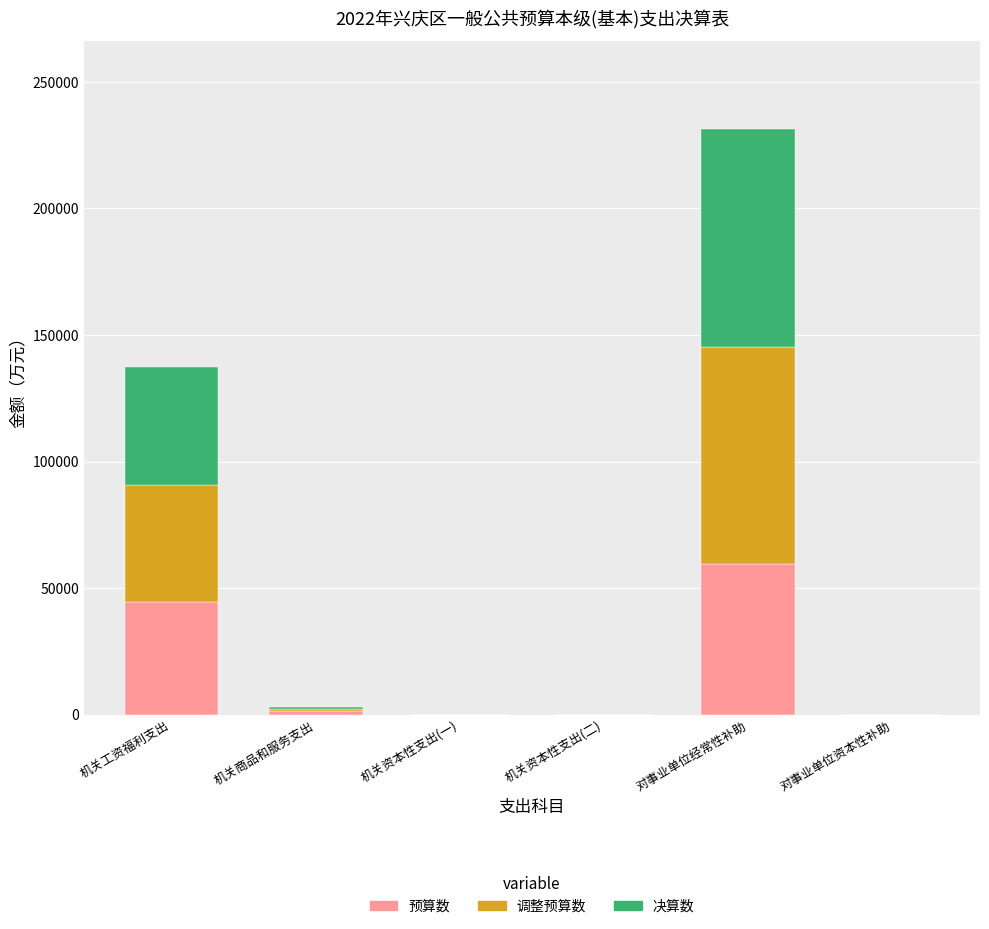

Is it true that 预算数 equals 62335 at 机关工资福利支出?

False